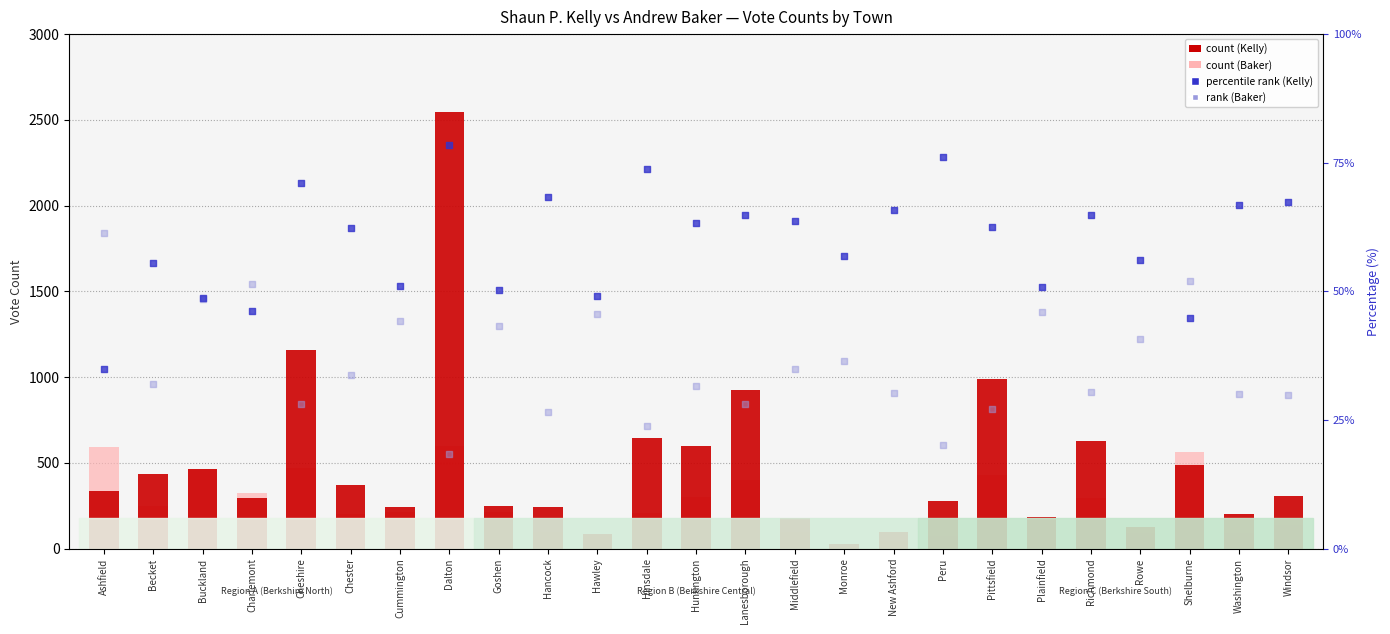

At how many categories does at least one series exceed 469?

9